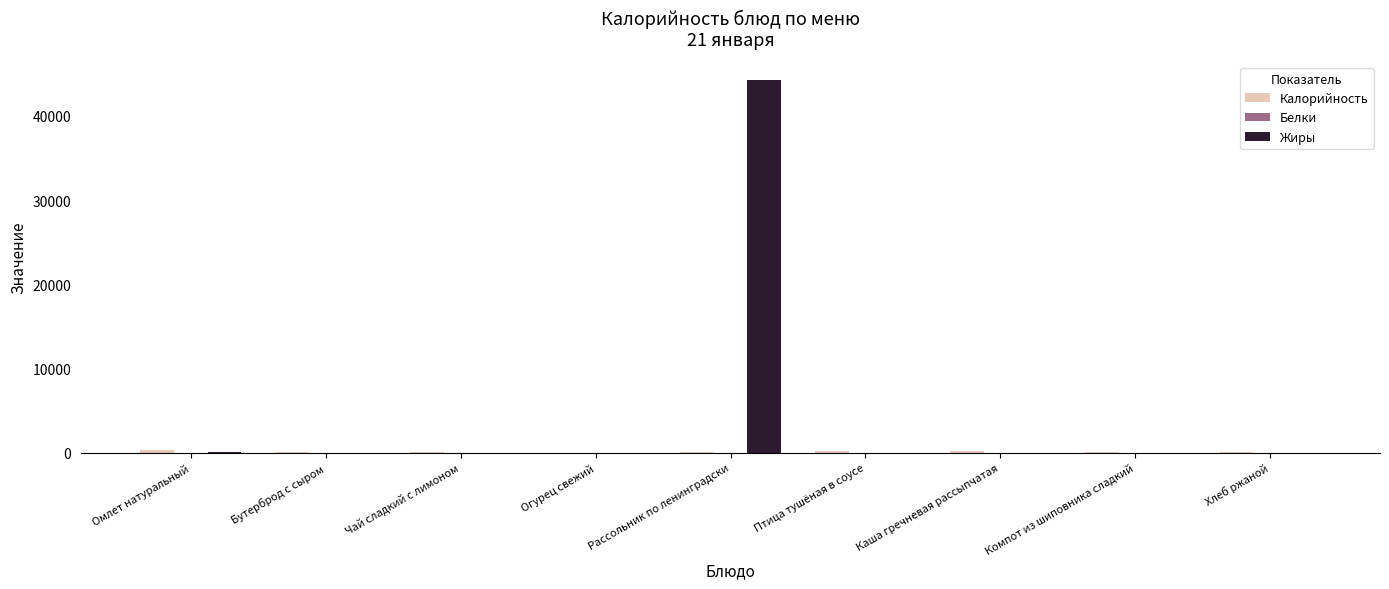

Count the number of data series in this chart.

3